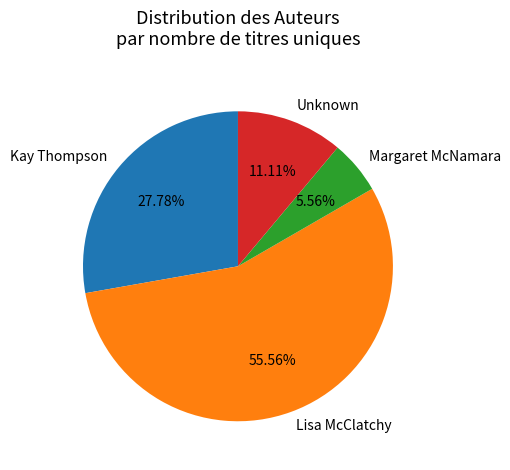

What percentage is the Kay Thompson slice, to the nearest percent?

28%